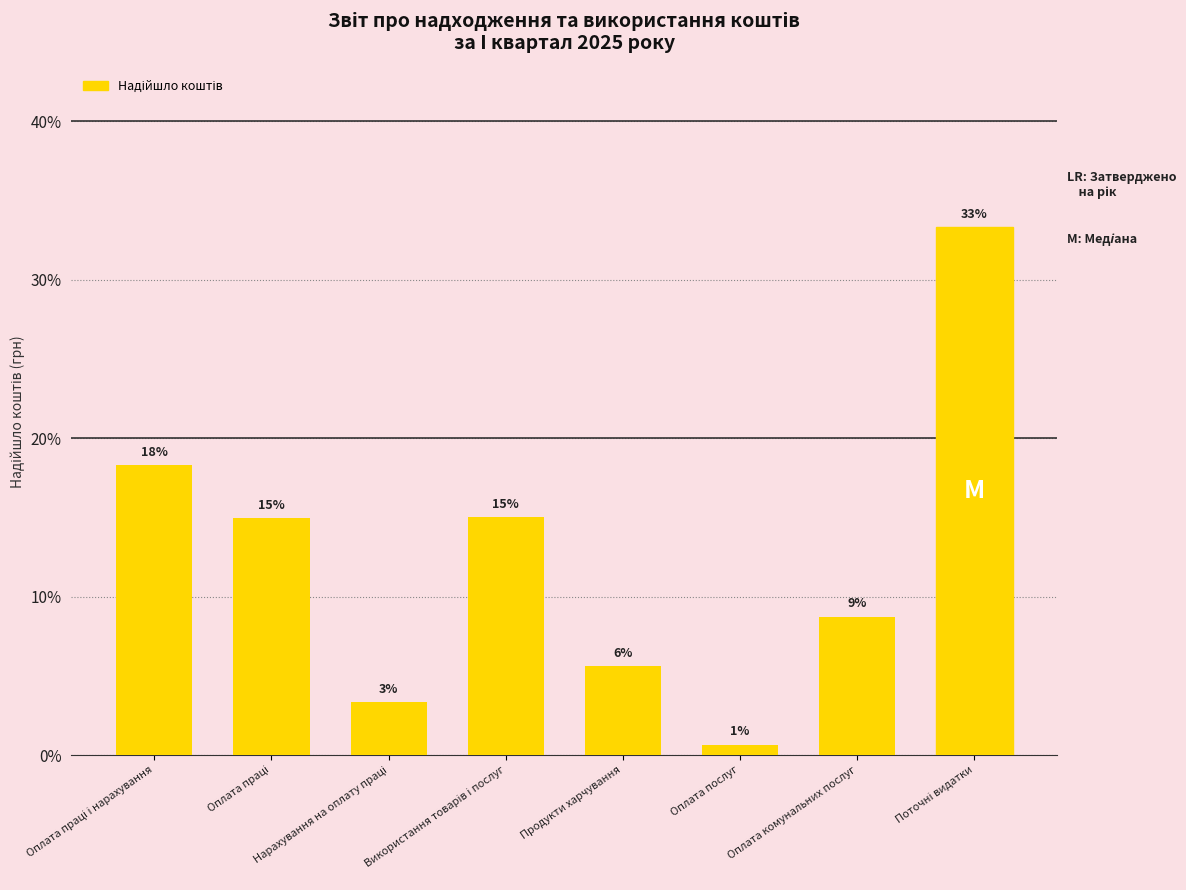

Are the bars grouped side by side (vs. stacked)?

No